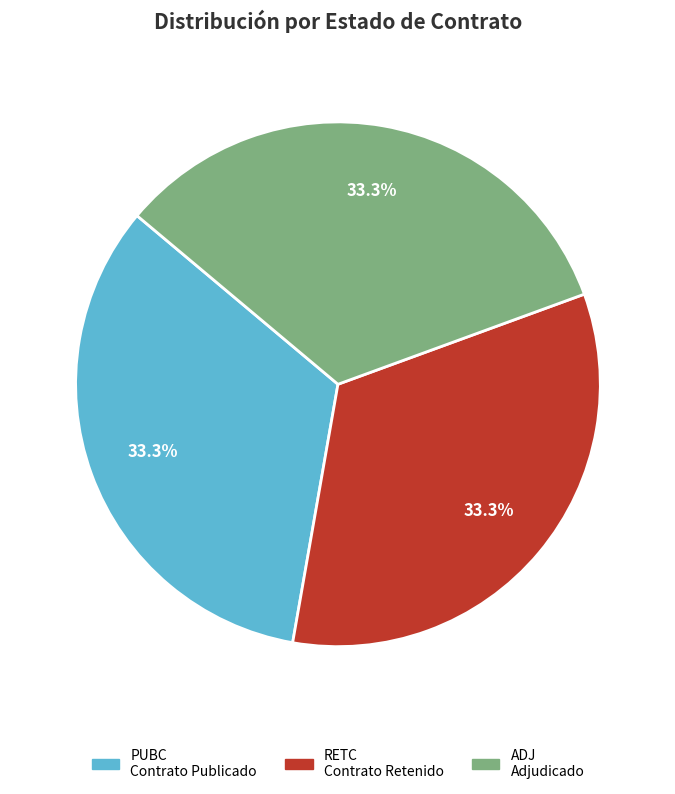

Does PUBC represent more than half of the total?

No